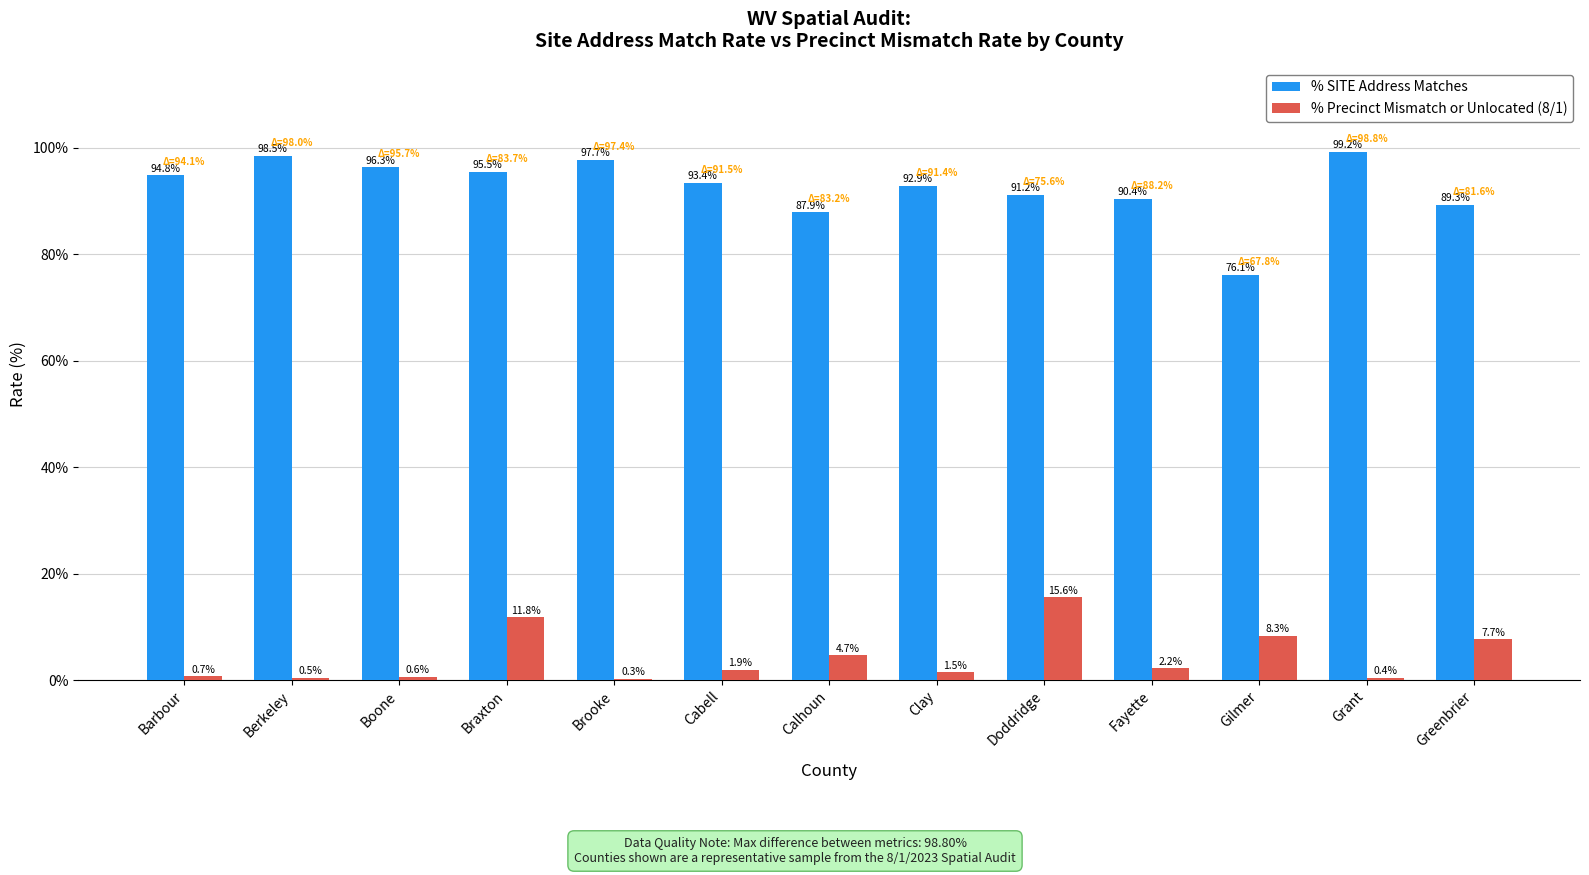

At which label is % SITE Address Matches closest to 87?

Calhoun